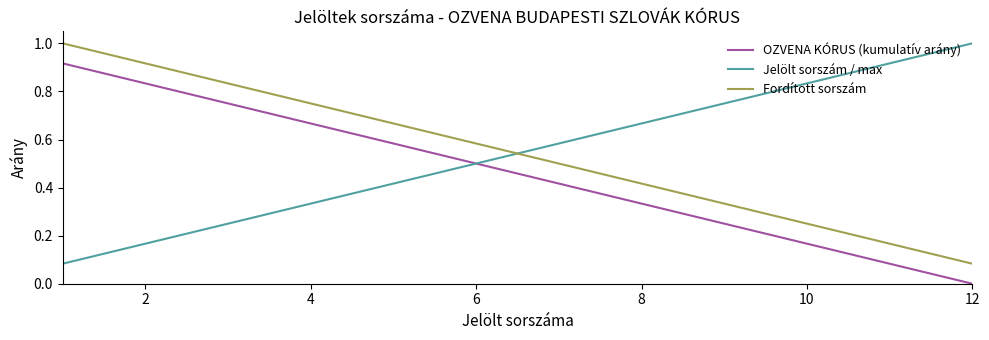

True or false: Fordított sorszám and OZVENA KÓRUS (kumulatív arány) cross at least once.

False